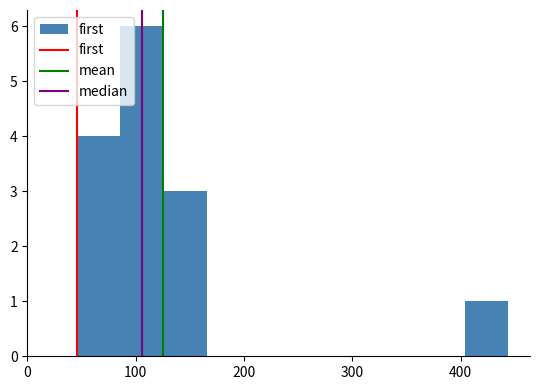

Around what value on the x-axis is the tallest bar? Give the approximate position of its centre, as read against the axis.

110